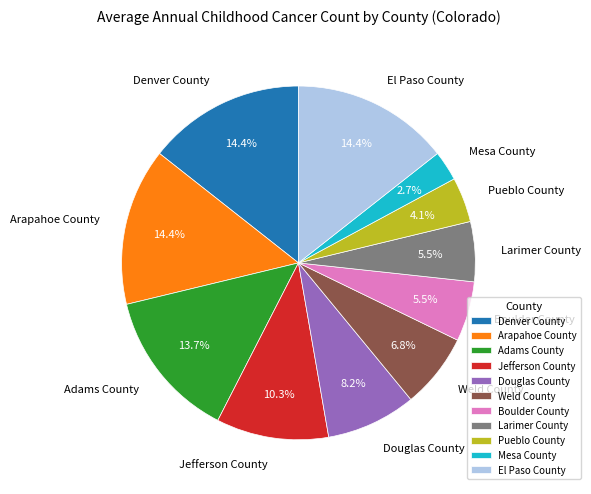

Combined, what portion of the pie is Mesa County and Jefferson County?

13.0%